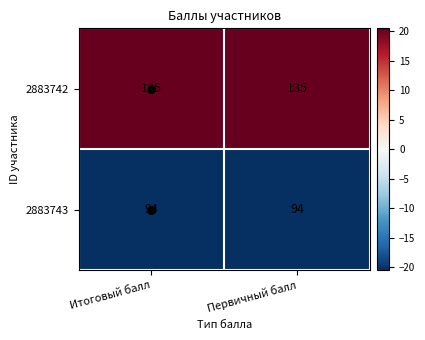

What value does the 2883742 series have at Первичный балл?

135